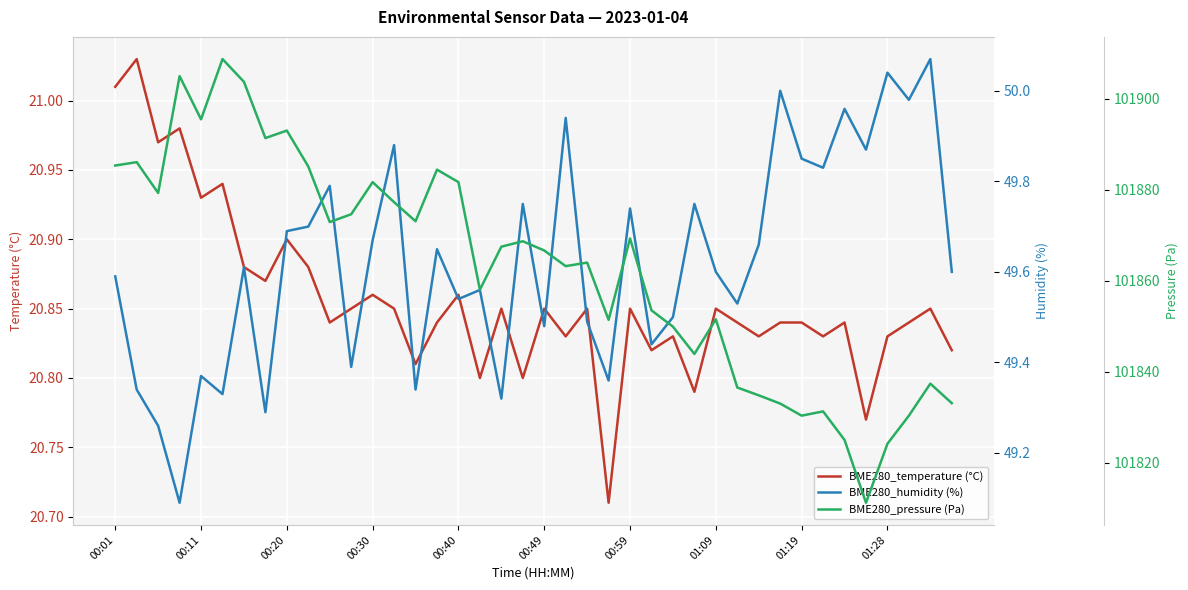

Is it true that BME280_temperature (°C) equals 11.6 at 00:01?

False